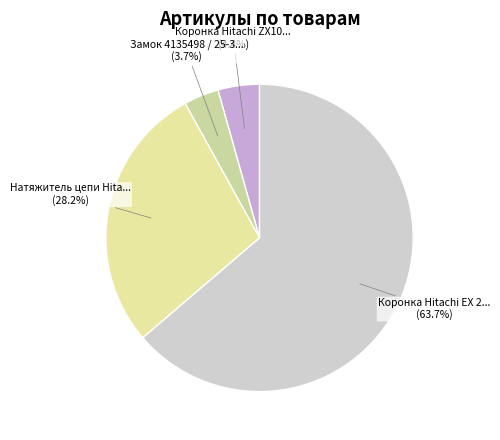

Is there any slice that represents more than half of the pie?

Yes